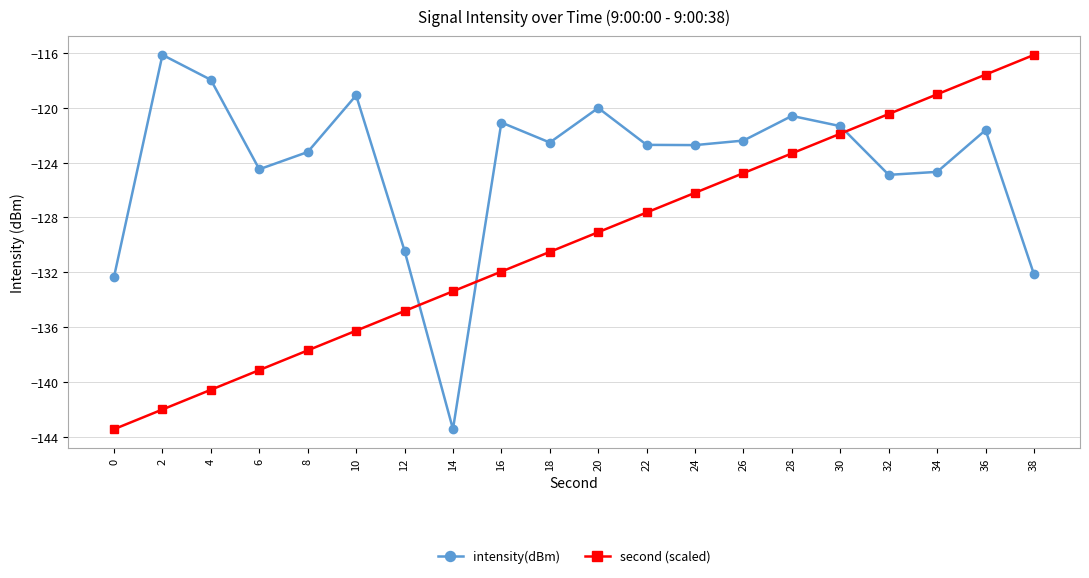

What is the minimum value for intensity(dBm)?

-143.4